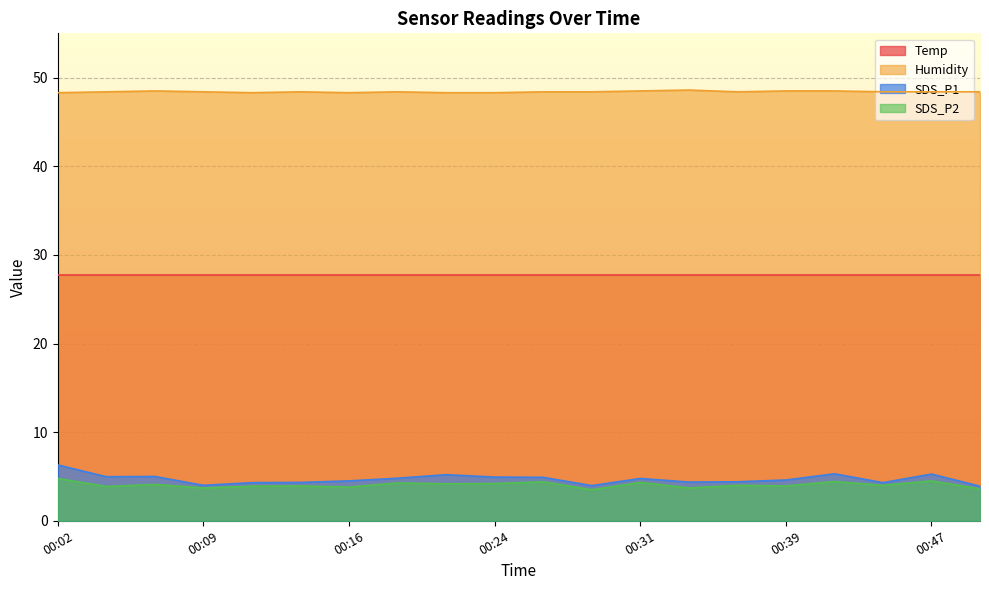

Is it true that SDS_P2 equals 6.4 at 00:09?

False